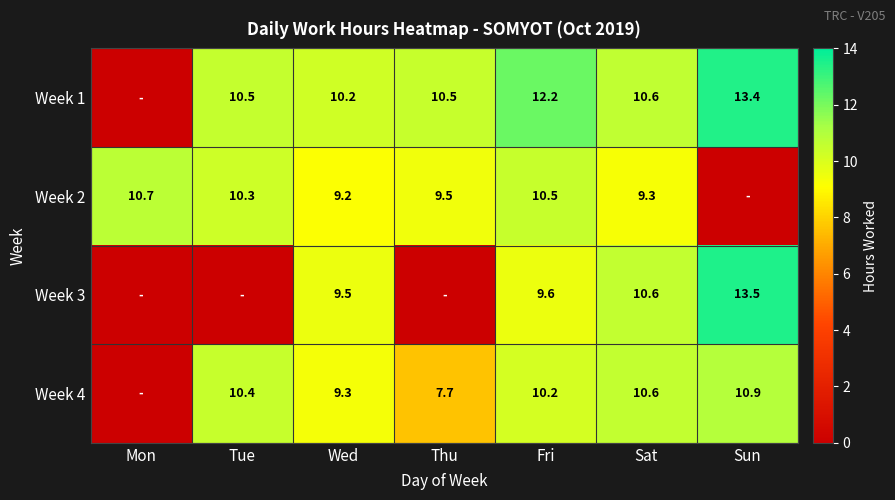

Count the number of categories in the chart.

7